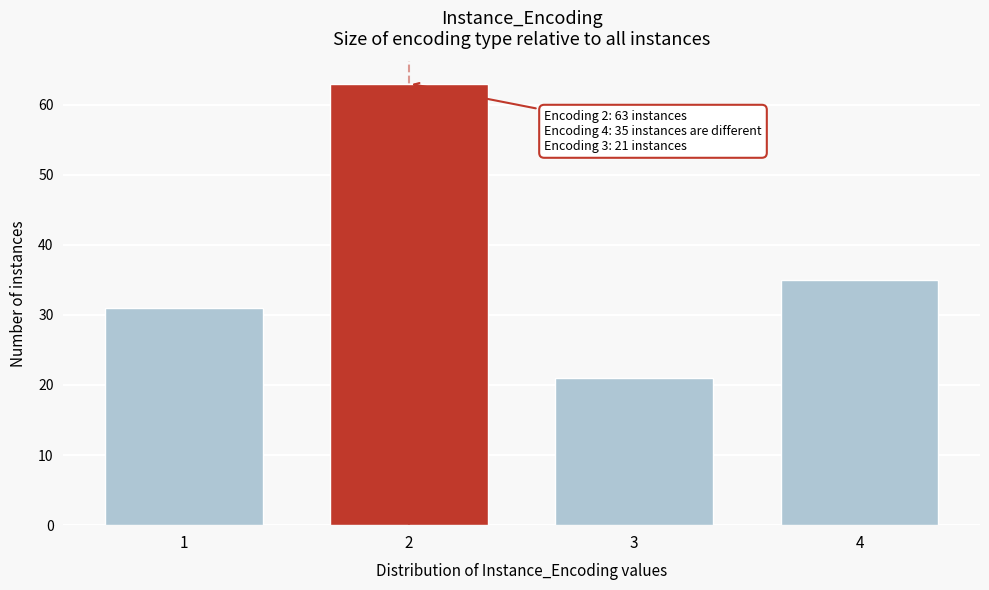

Reading left to right, extract all data points from this chart.

1=31	2=63	3=21	4=35